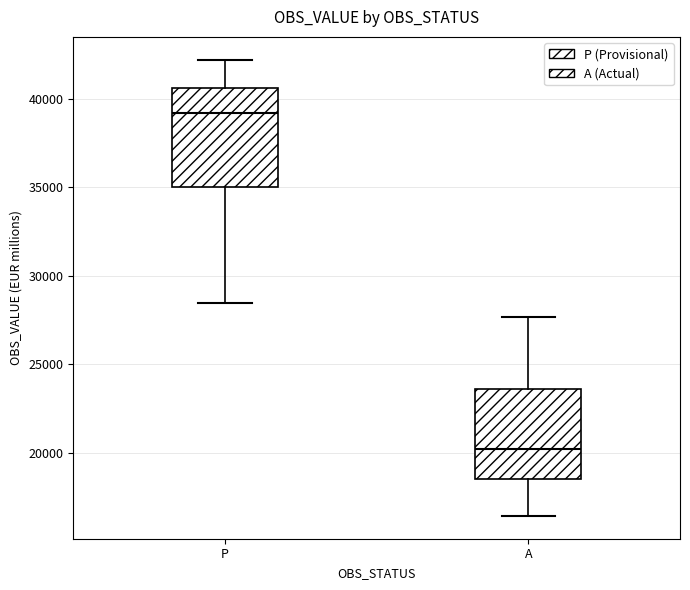

Which box has the highest median line?

P